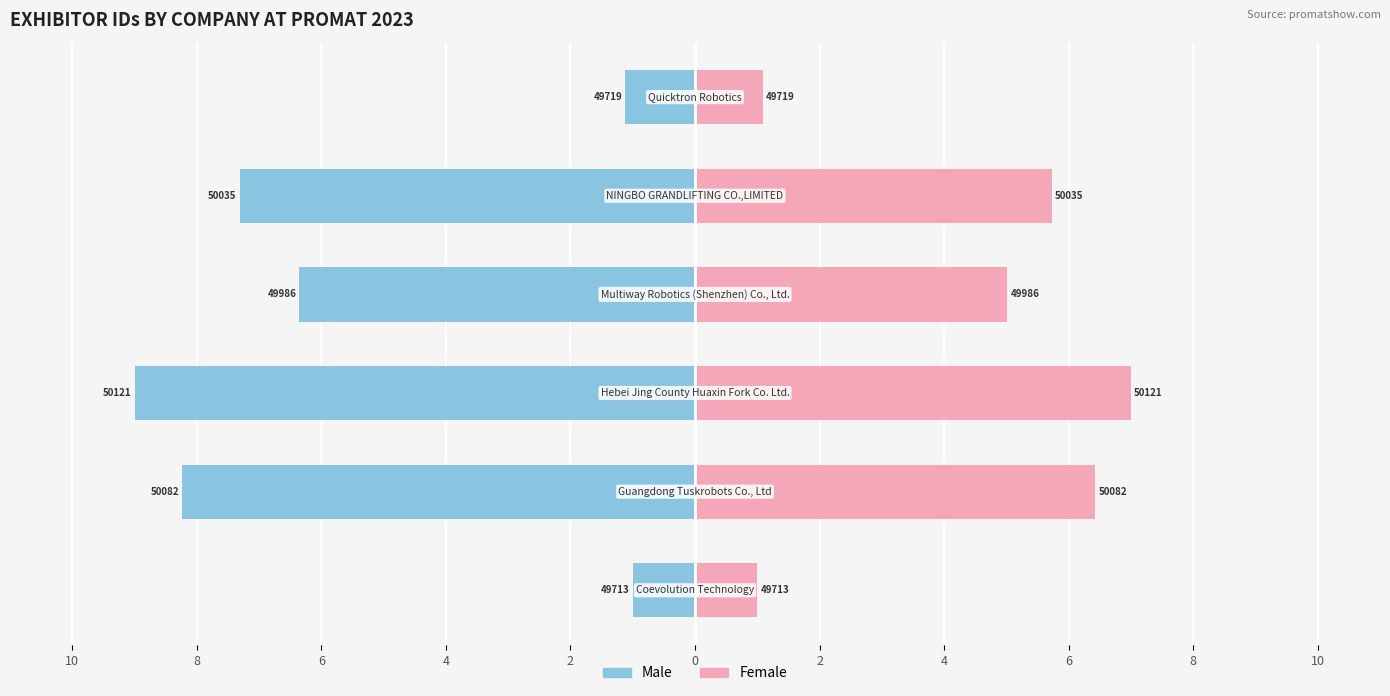

True or false: Male has a value of -3.1 at 4.

False